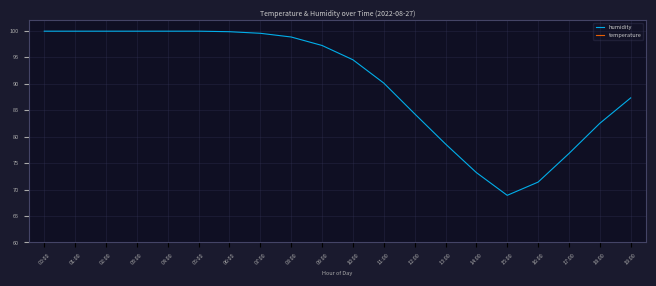

What is the average value of the temperature series?

26.8